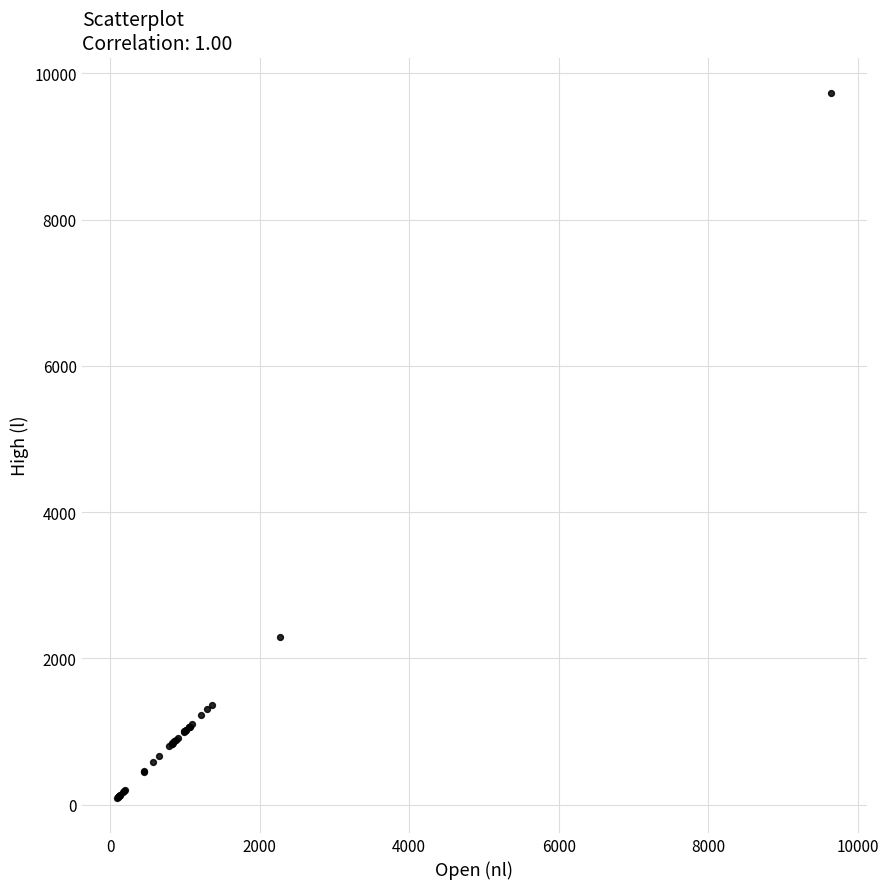

What Y value in the scatter plot is closest to 4914?

2290.7